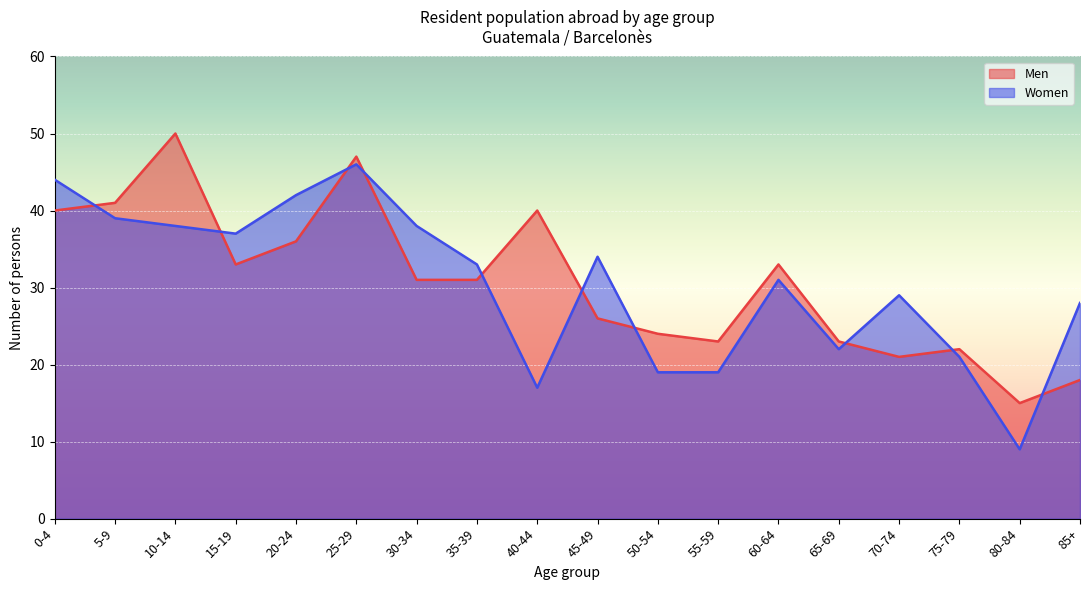

Is the value of Men at 25-29 greater than the value of Women at 55-59?

Yes